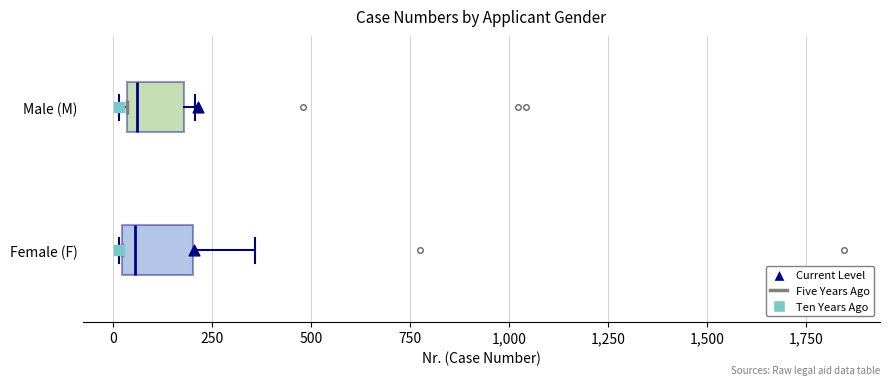

Reading bottom to top, transcribe this box plot: for each box, give where its median line is, the range the box spans, and where its two whiskers end, as read against the x-axis. The values are not printed on the chart, so give them approximately, as read against the axis.

Female (F): median 50, box 0 to 200, whiskers 0 to 350
Male (M): median 50 (just right of the box's left edge), box 50 to 200, whiskers 0 to 200 (just right of the box's right edge)